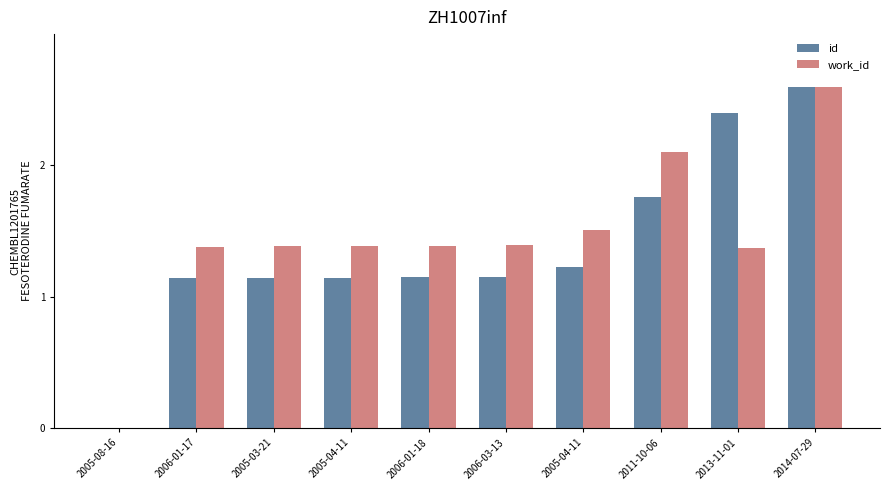

At how many categories does at least one series exceed 2?

3